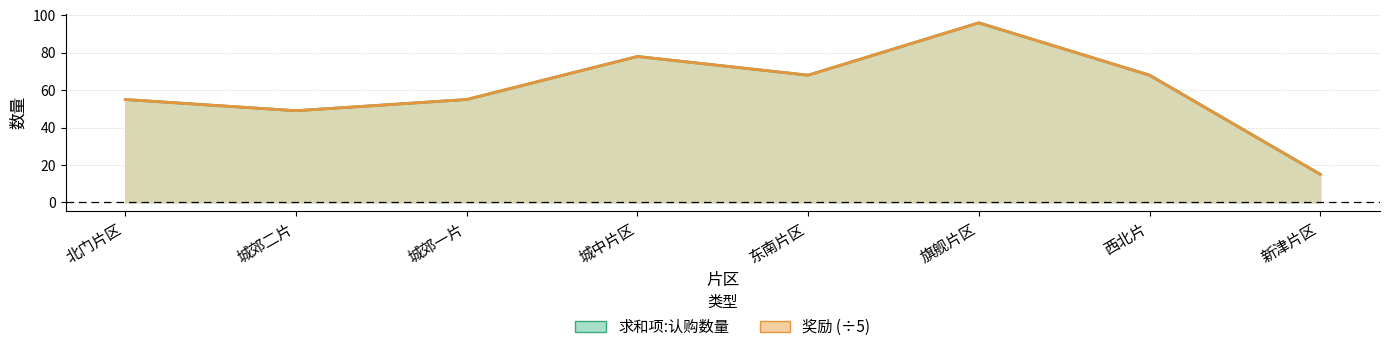

Reading left to right, what are all the values shown in this chart?

求和项:认购数量: 55	49	55	78	68	96	68	15
奖励: 55	49	55	78	68	96	68	15